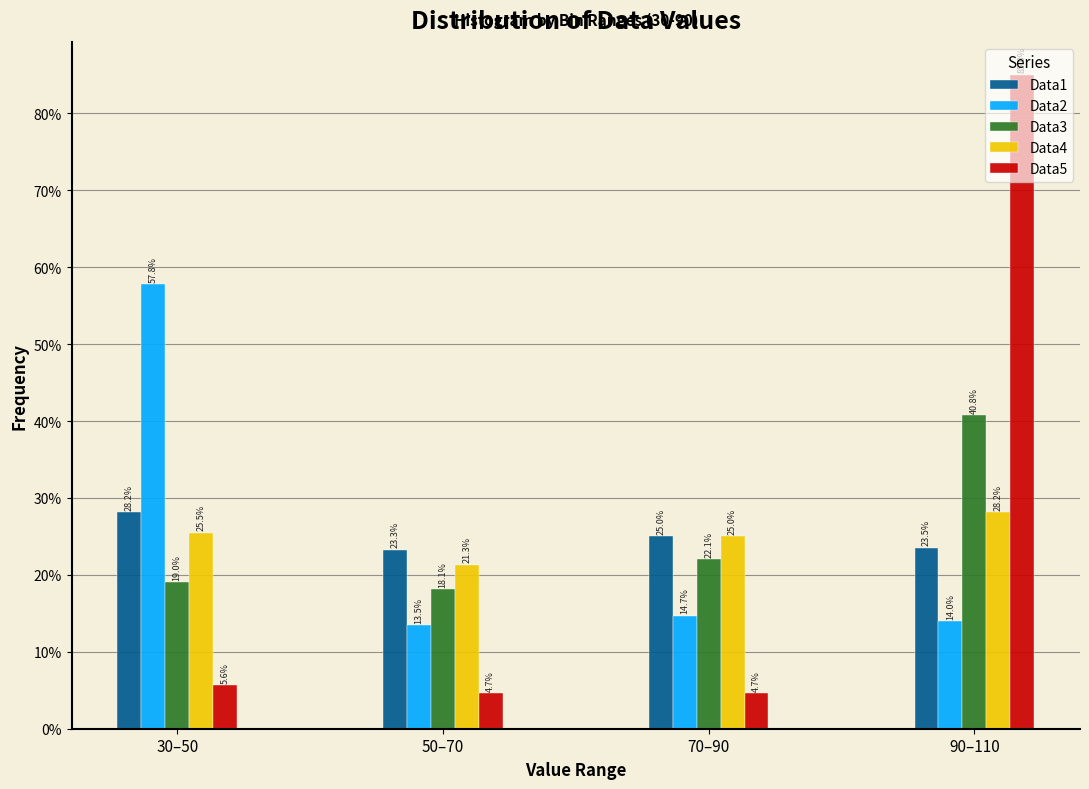

Reading right to left, transcribe all the data shown in this chart.

Data1: 23.5	25.0	23.3	28.2
Data2: 14.0	14.7	13.5	57.8
Data3: 40.8	22.1	18.1	19.0
Data4: 28.2	25.0	21.3	25.5
Data5: 85.0	4.7	4.7	5.6